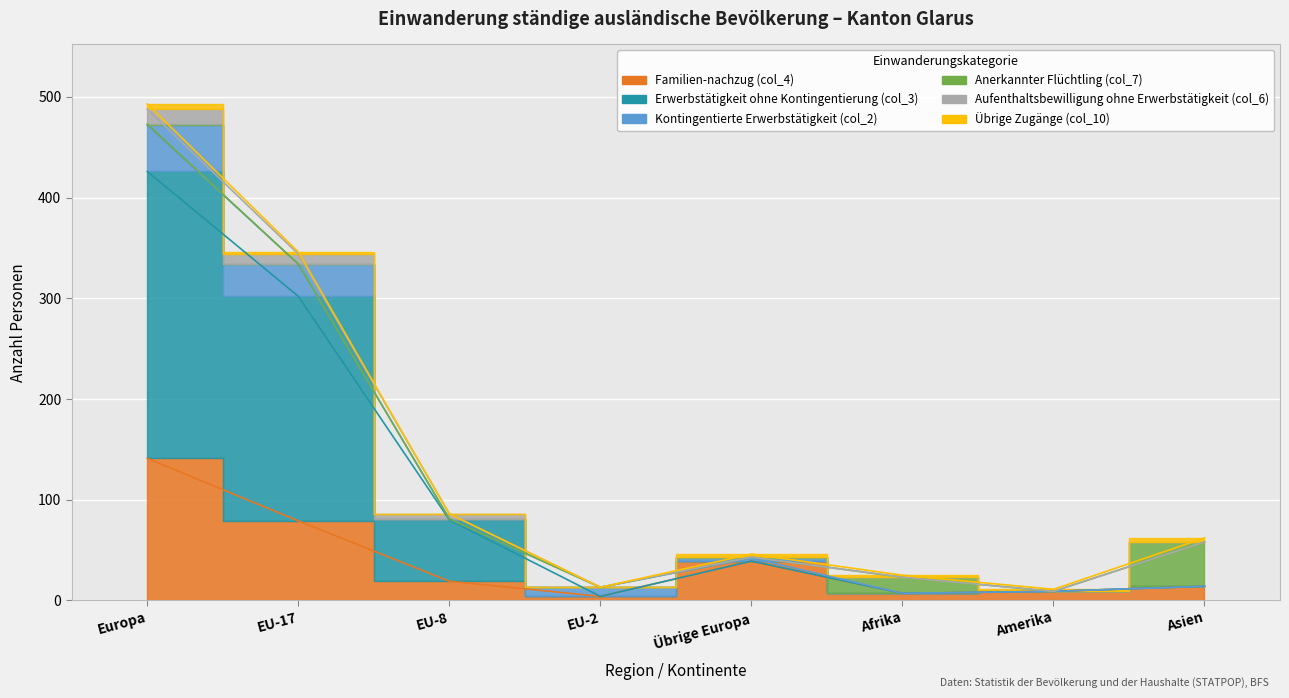

Is the value of Aufenthaltsbewilligung ohne Erwerbstätigkeit (col_6) at EU-2 greater than the value of Familien-nachzug (col_4) at EU-2?

Yes